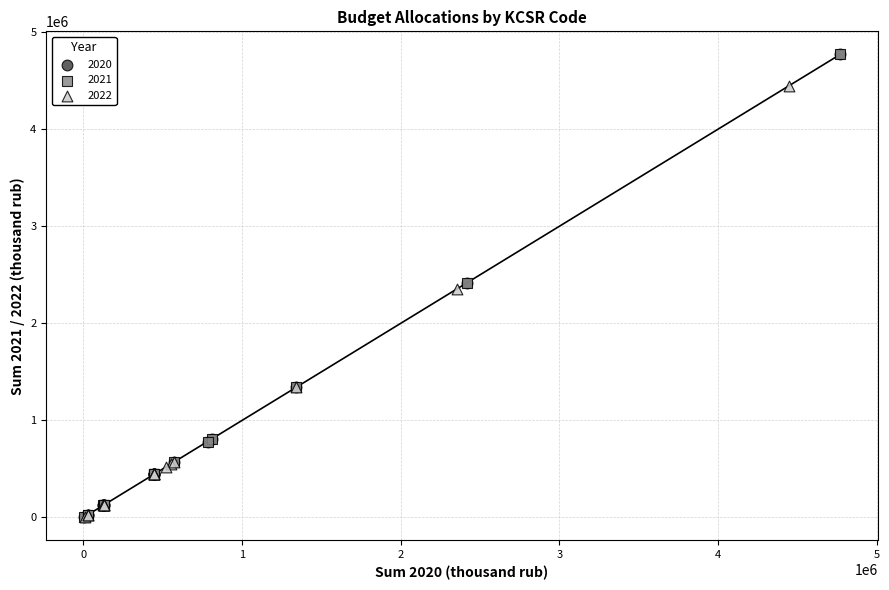

What are all the series names shown in the legend?

2020, 2021, 2022